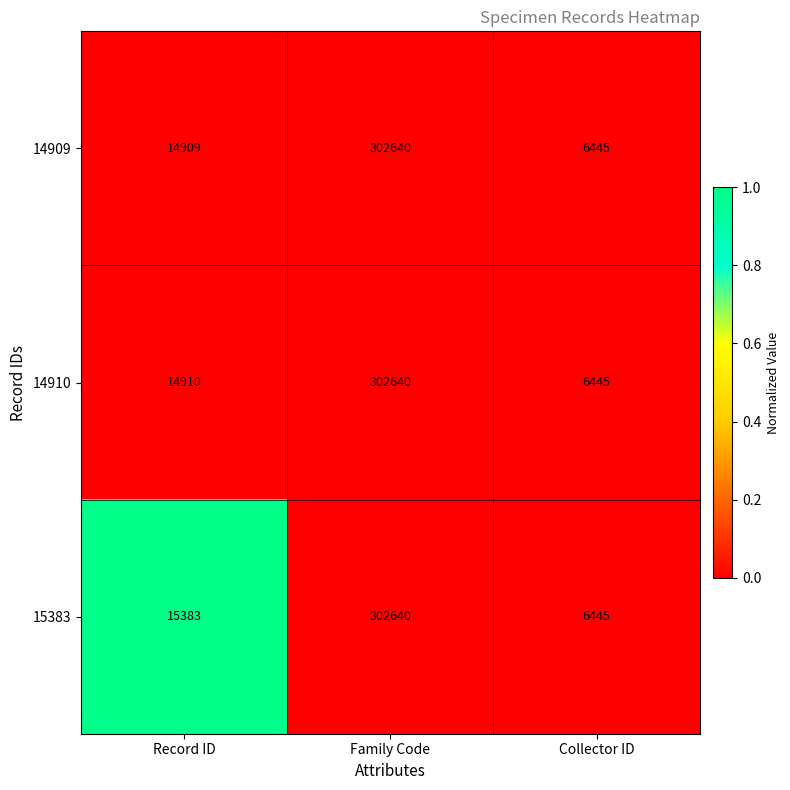

Reading left to right, list all the values displayed in this chart.

14909: 14909	302640	6445
14910: 14910	302640	6445
15383: 15383	302640	6445